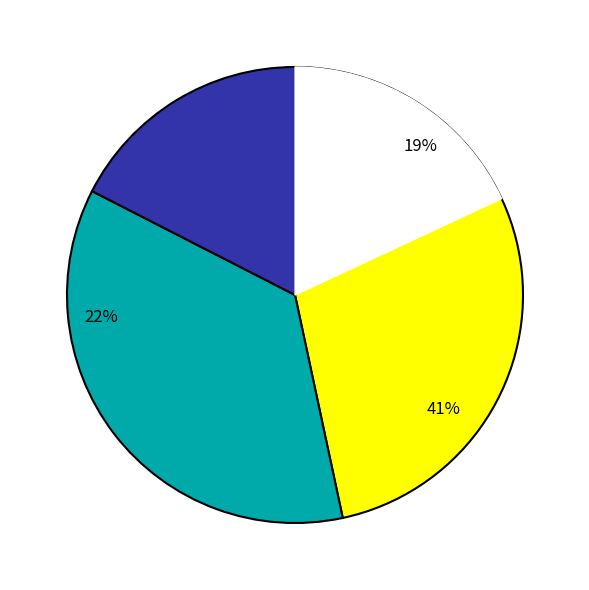

True or false: 4-7 days accounts for 36% of the total.

True